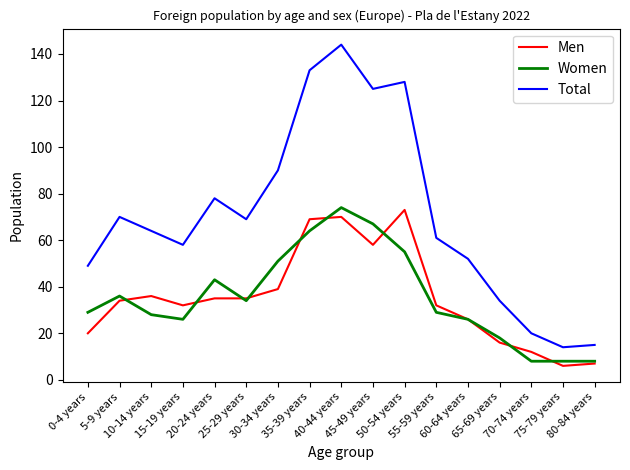

The Men series shows 19 at 30-34 years. True or false?

False